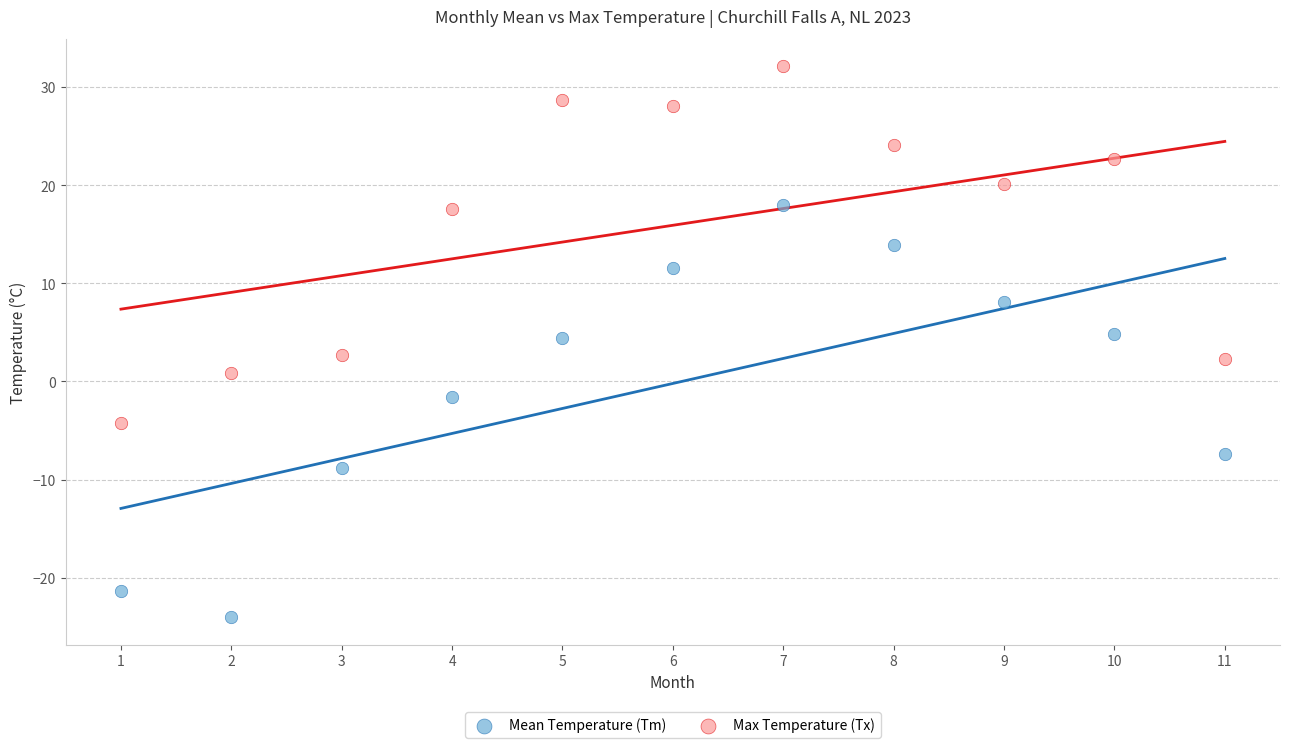

Which series reaches the minimum Y coordinate?

Mean Temperature (Tm)